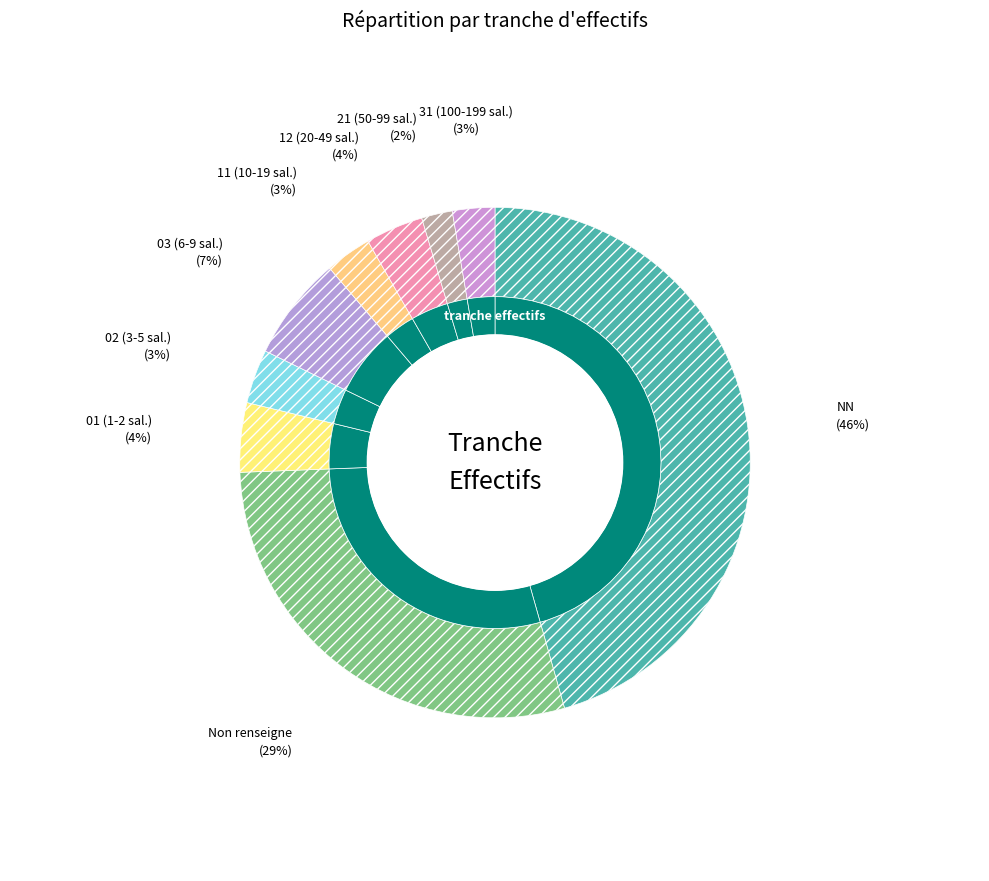

Combined, what portion of the pie is  and 02?

32.2%